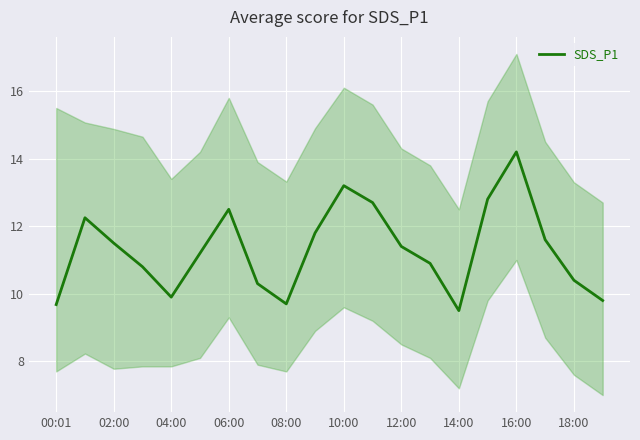

How many interior local peaks (higher than both neighbors) does the data have?

4